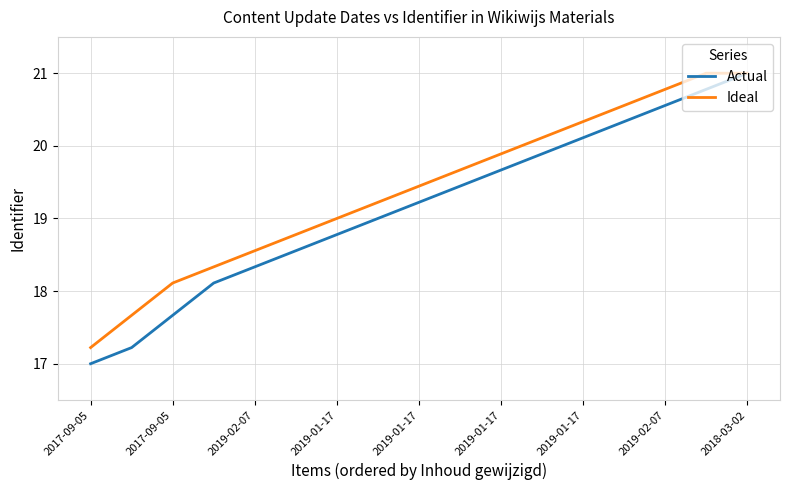

What is the greatest value displayed?

21.0